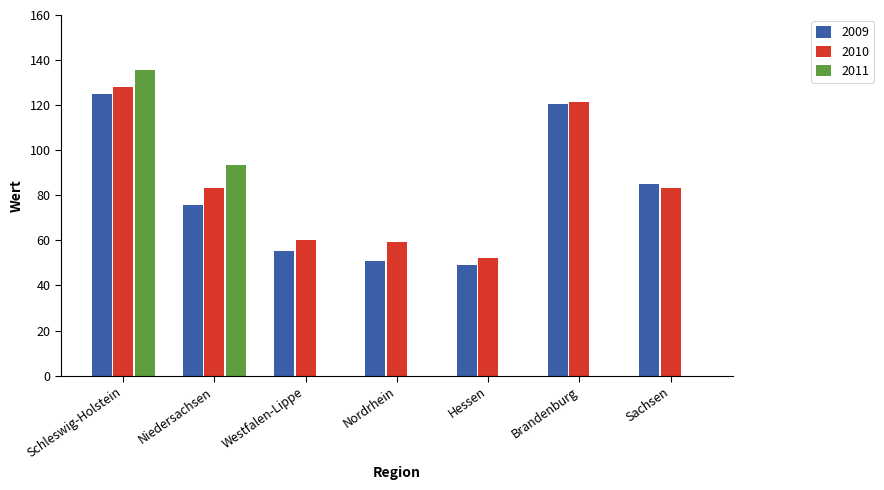

What is the sum of the 2010 values at Schleswig-Holstein and Brandenburg?

249.4